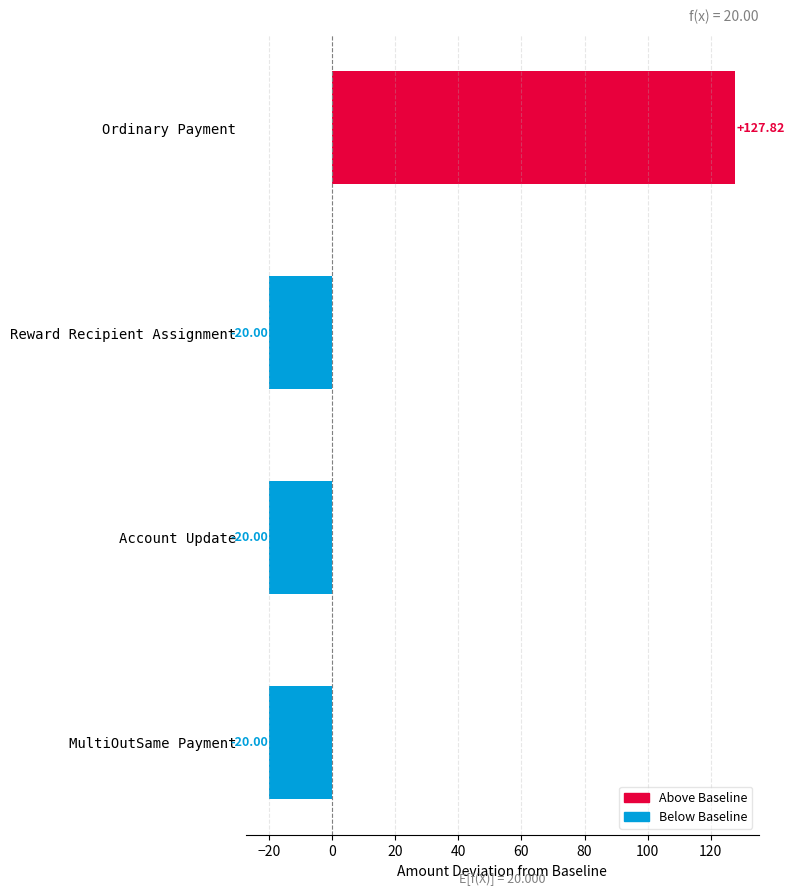

What is the minimum value shown in the chart?

-20.0